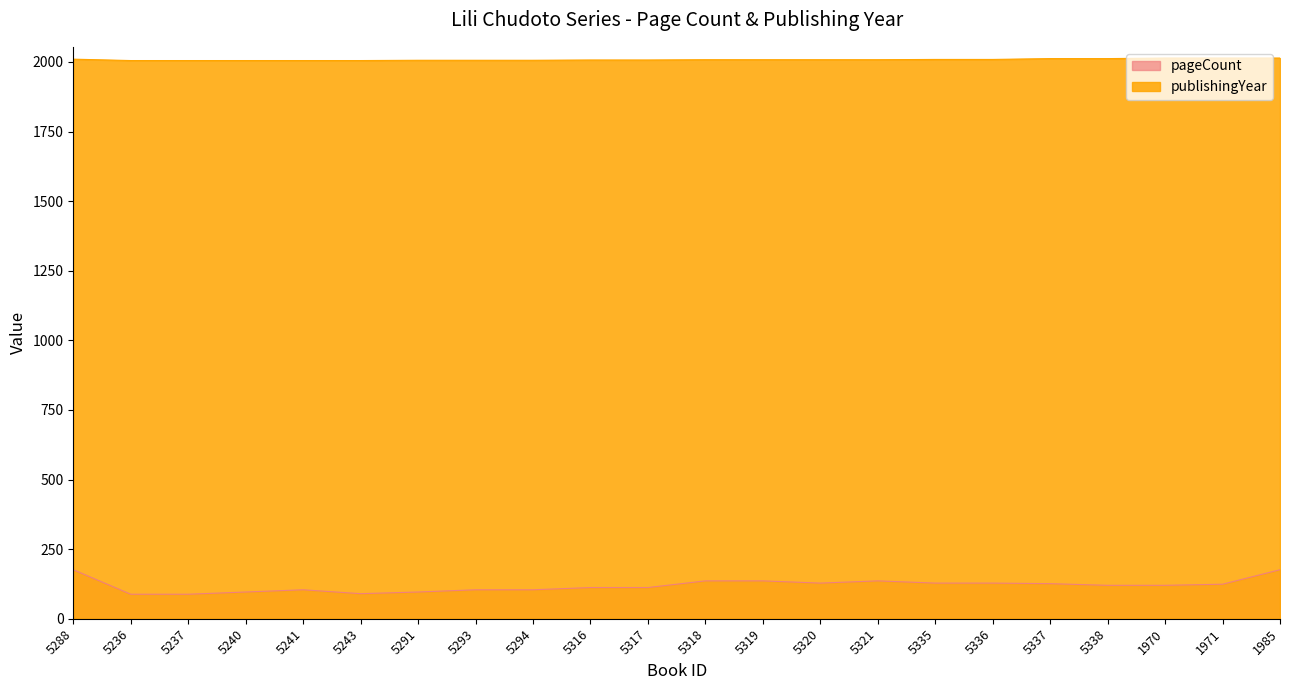

How many lines are shown in the chart?

2